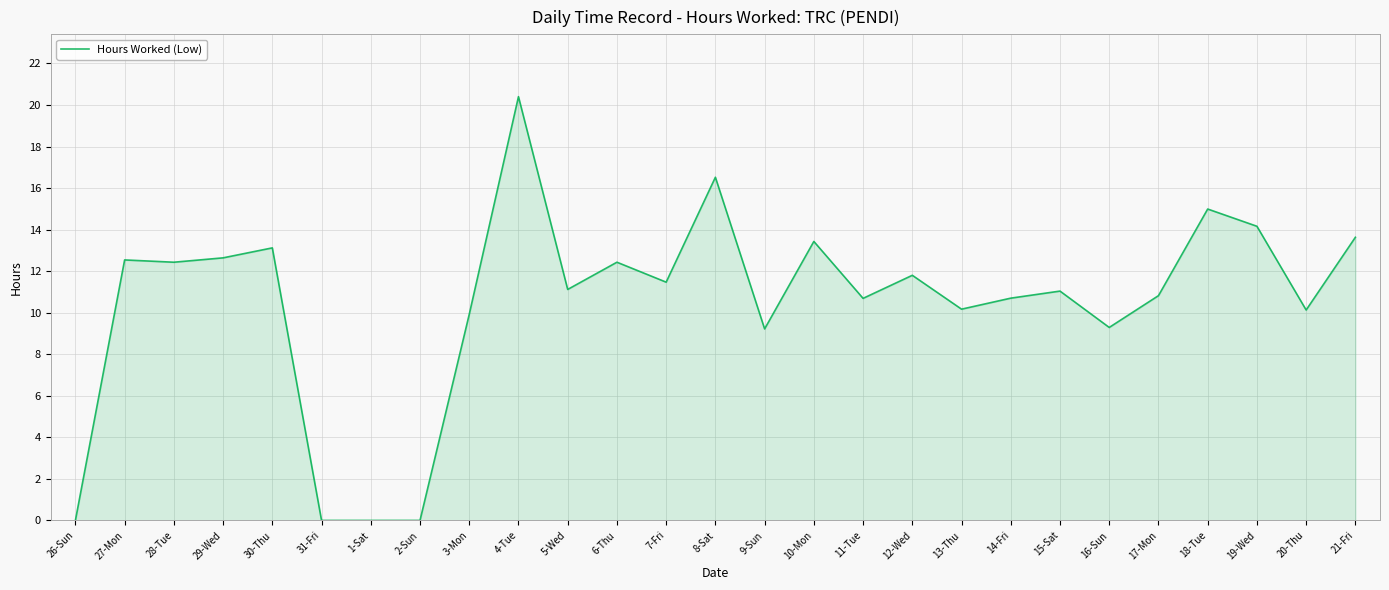

True or false: the data shows 22.7 at 18-Tue.

False